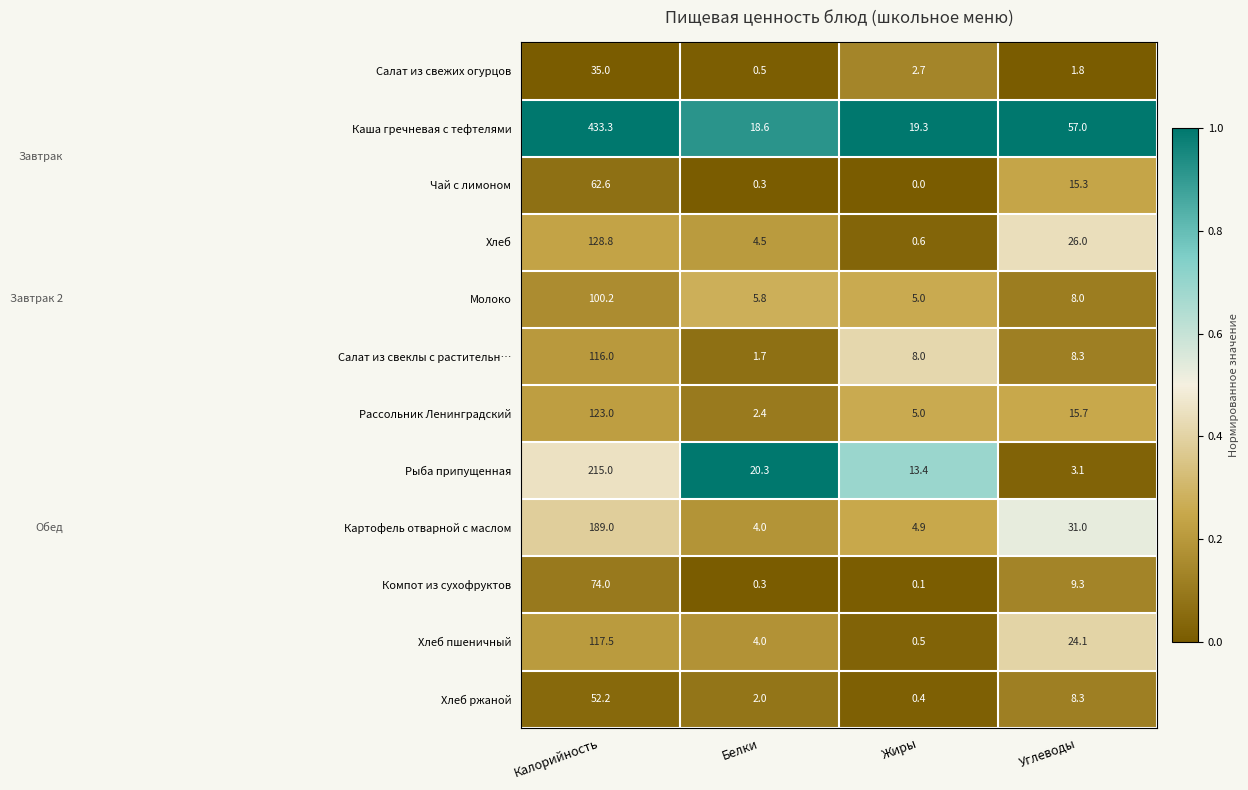

What is the difference between the highest and lowest values at Жиры?

19.3